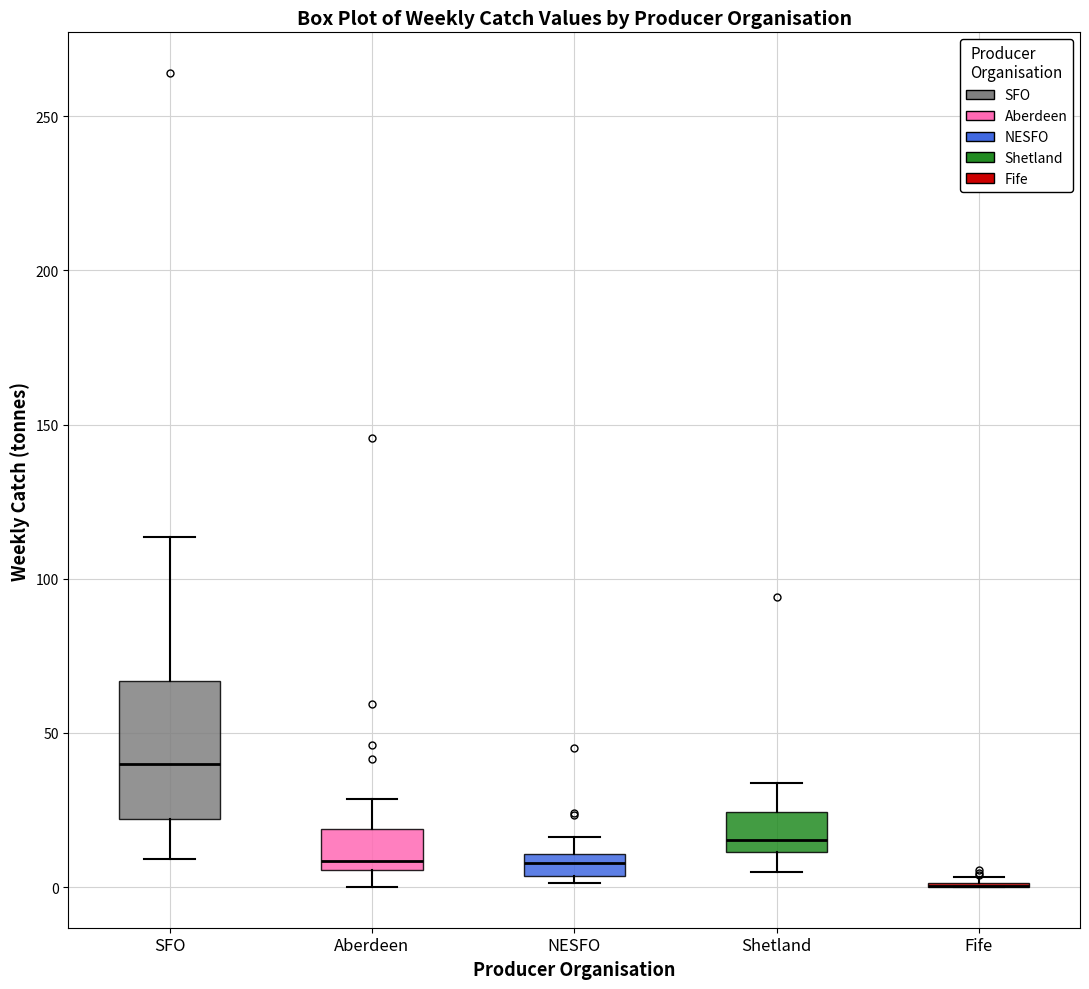

Comparing the boxes themselves (not the whiskers), which one is the tallest?

SFO